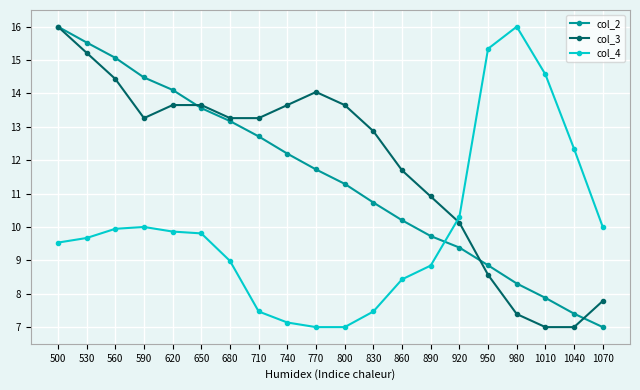

What are all the series names shown in the legend?

col_2, col_3, col_4